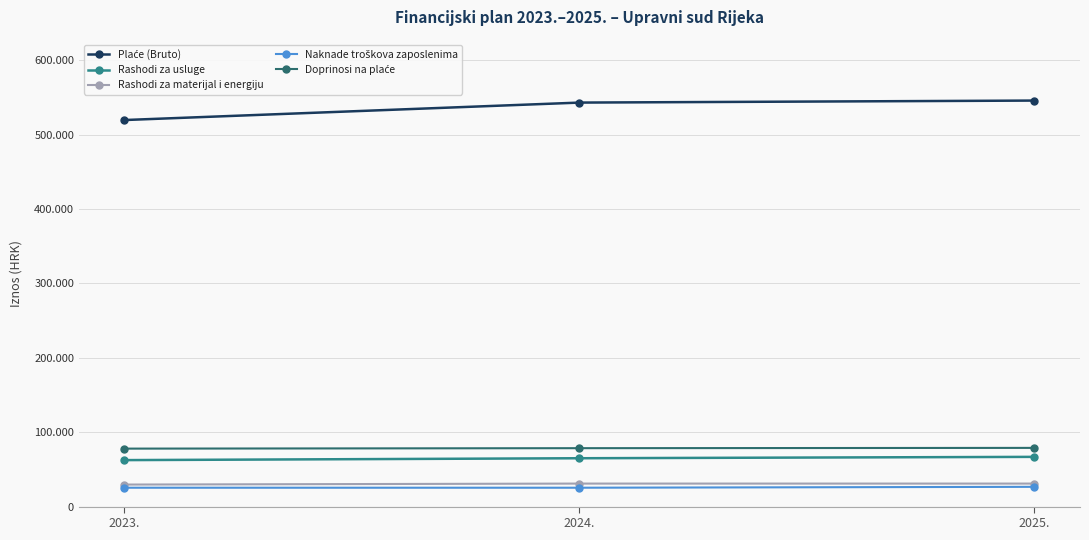

Is this an area chart (filled region under the line)?

No